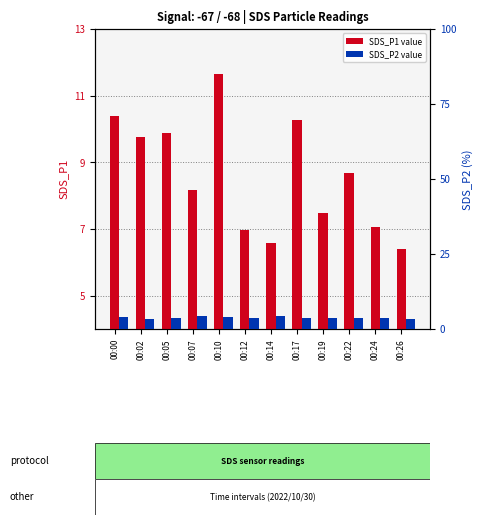

What is the approximate value of SDS_P1 (transformed count) at 00:02?

9.8